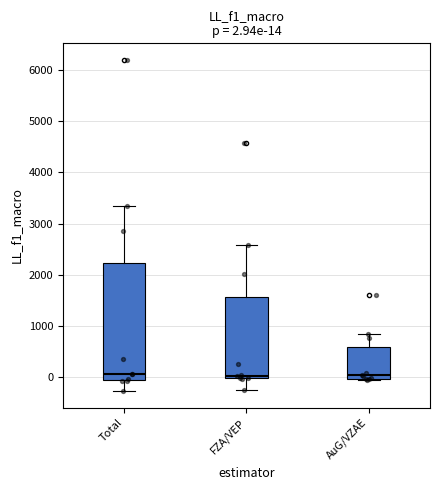

Which box is the tallest, from its lower edge to its upper edge?

Total